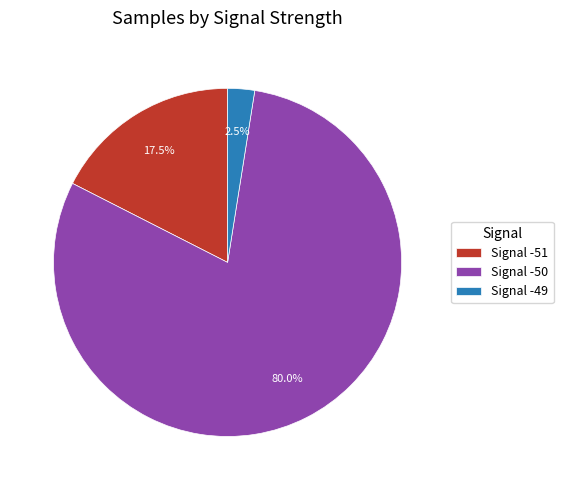

Count the number of slices in the pie.

3